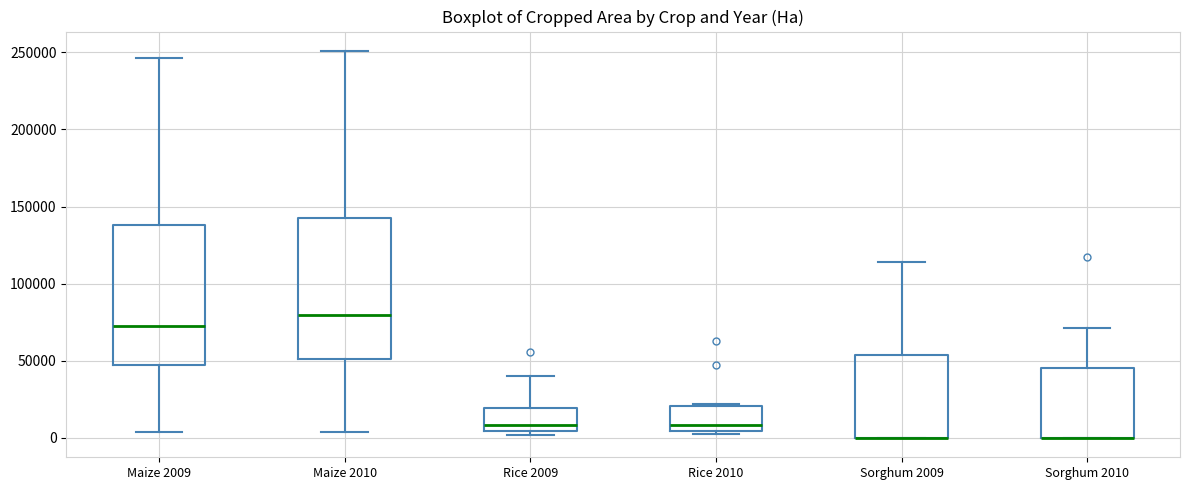

Reading left to right, transcribe this box plot: for each box, give where its median line is, the range the box spans, and where its two whiskers end, as read against the y-axis. The values are not printed on the chart, so give them approximately, as read against the axis.

Maize 2009: median 75000, box 45000 to 140000, whiskers 5000 to 245000
Maize 2010: median 80000, box 50000 to 145000, whiskers 5000 to 250000
Rice 2009: median 10000, box 5000 to 20000, whiskers 0 to 40000
Rice 2010: median 10000, box 5000 to 20000, whiskers 0 to 20000
Sorghum 2009: median 0 (drawn on the box's lower edge), box 0 to 55000, whiskers 0 to 115000
Sorghum 2010: median 0 (drawn on the box's lower edge), box 0 to 45000, whiskers 0 to 70000